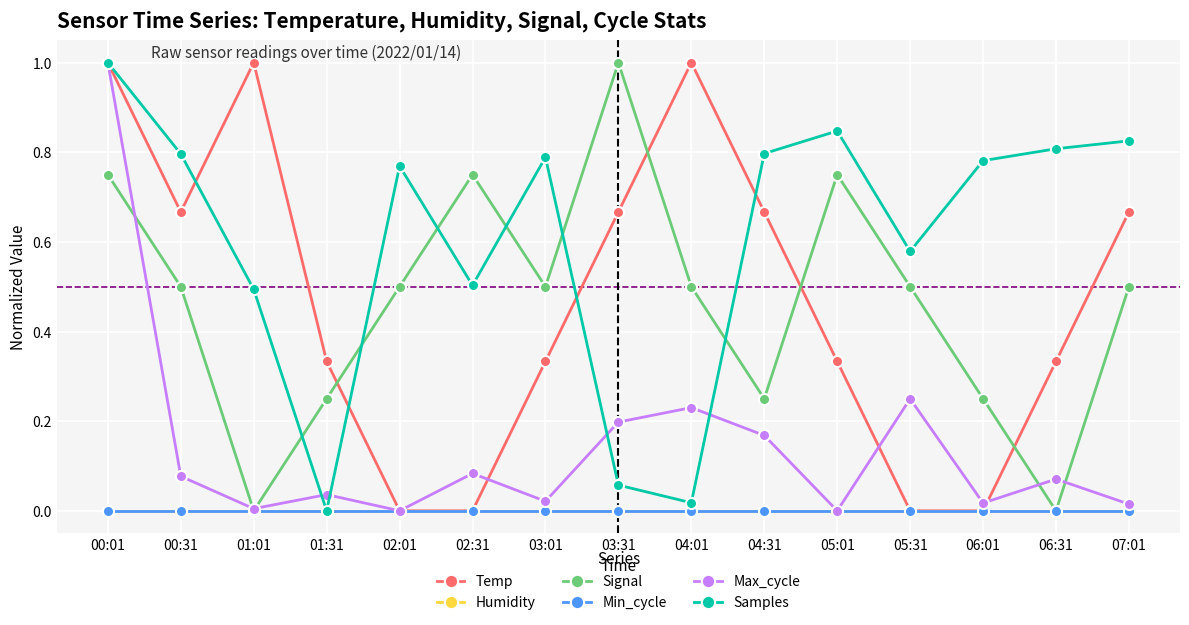

Does the chart have visible grid lines?

Yes